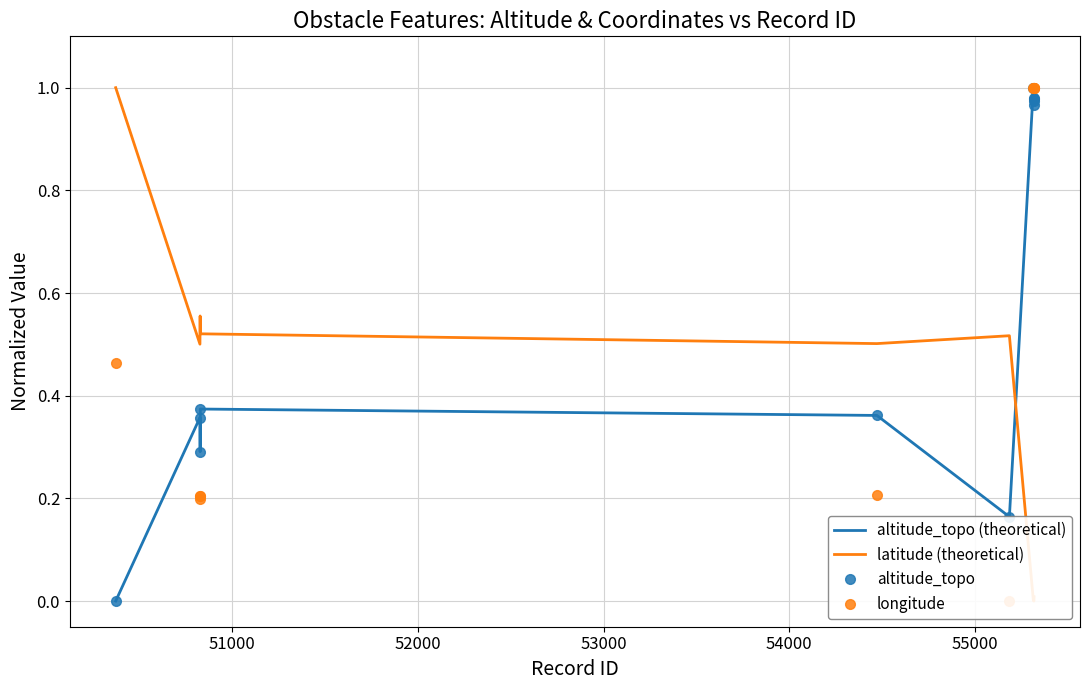

How many series are shown in this chart?

4